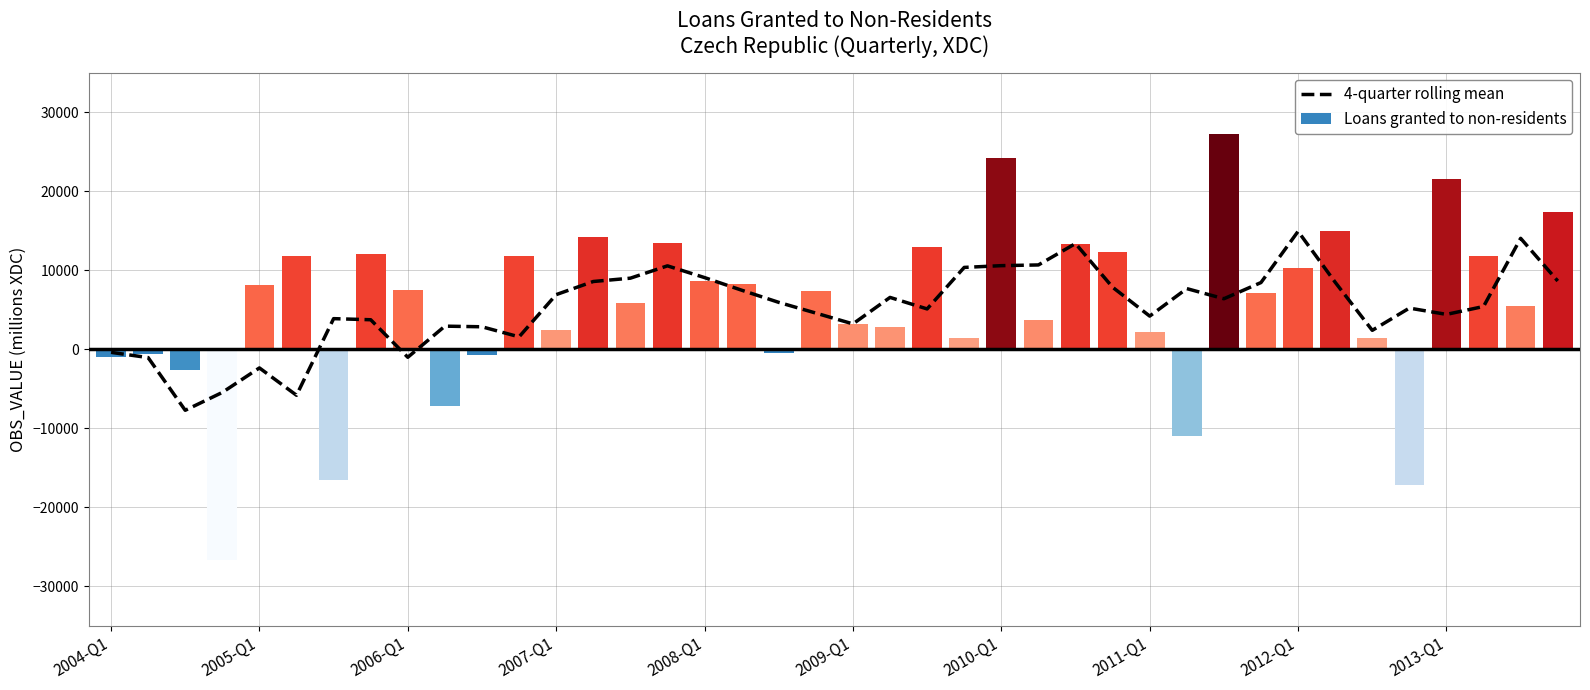

What is the sum of all Loans granted to non-residents values?

221047